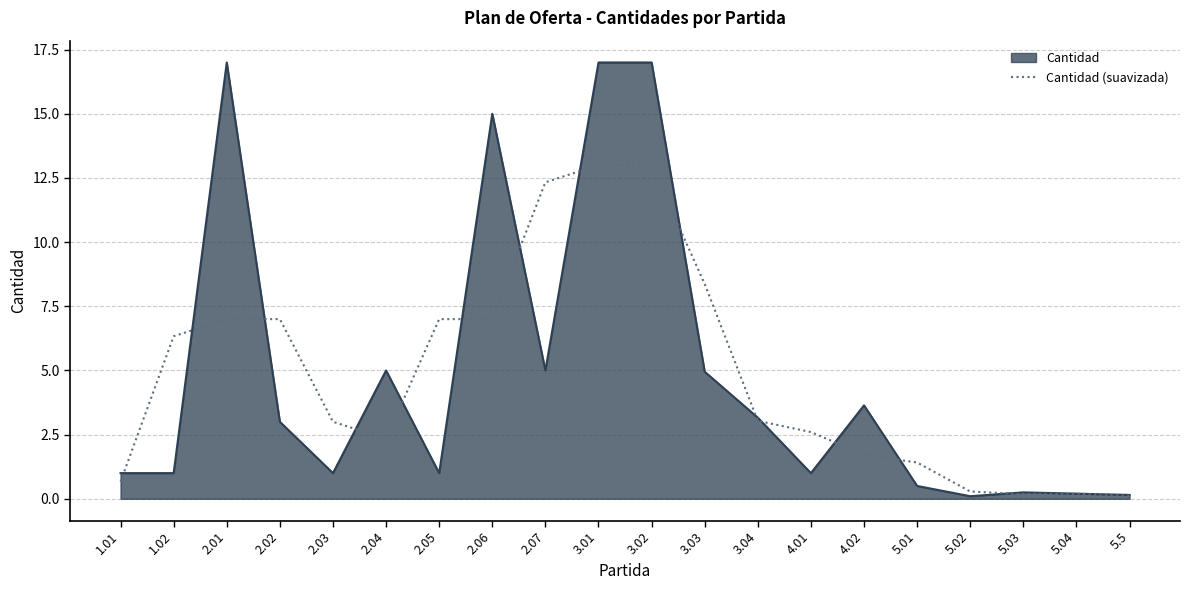

Does the chart display data point markers on the line(s)?

No